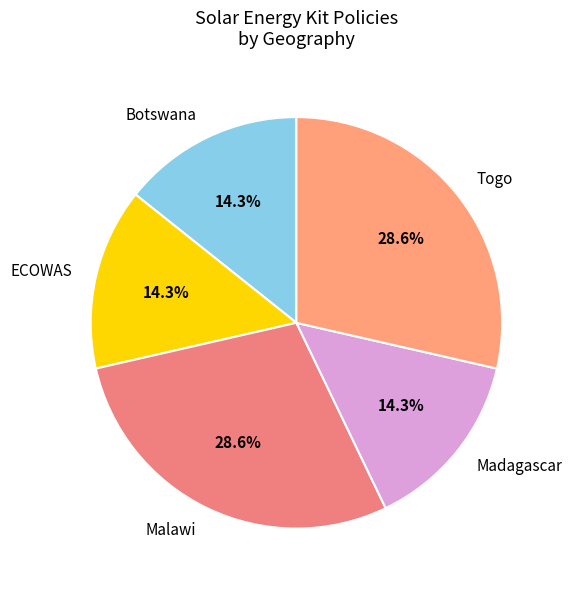

To the nearest percent, what is the average slice percentage?

20%